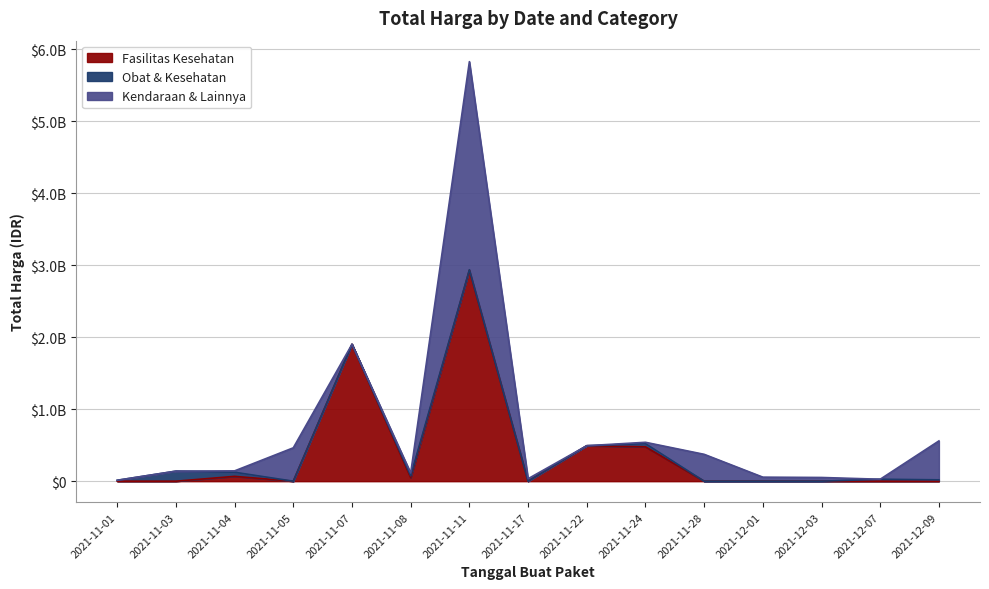

What is the difference between the second highest and minimum values in the Fasilitas Kesehatan series?

1903467900